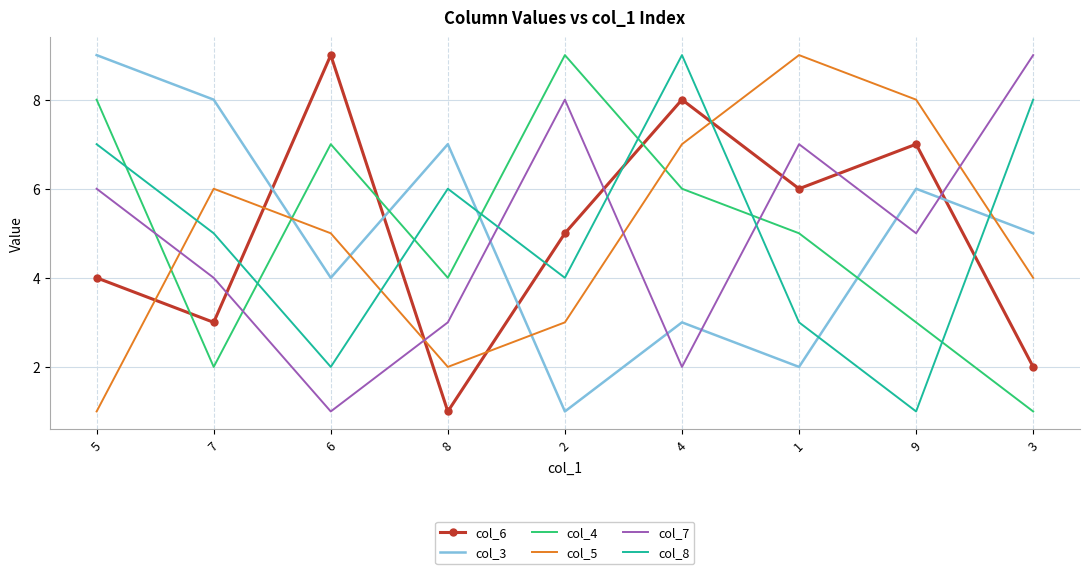

At how many categories does at least one series exceed 4?

9